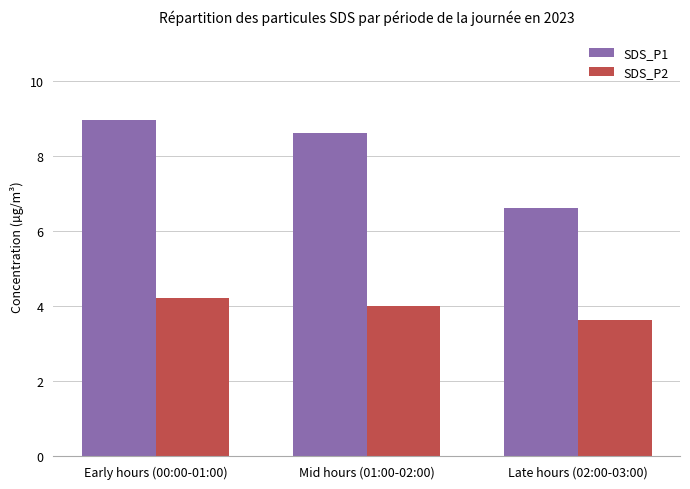

Is it true that SDS_P2 equals 2.2 at Mid hours (01:00-02:00)?

False